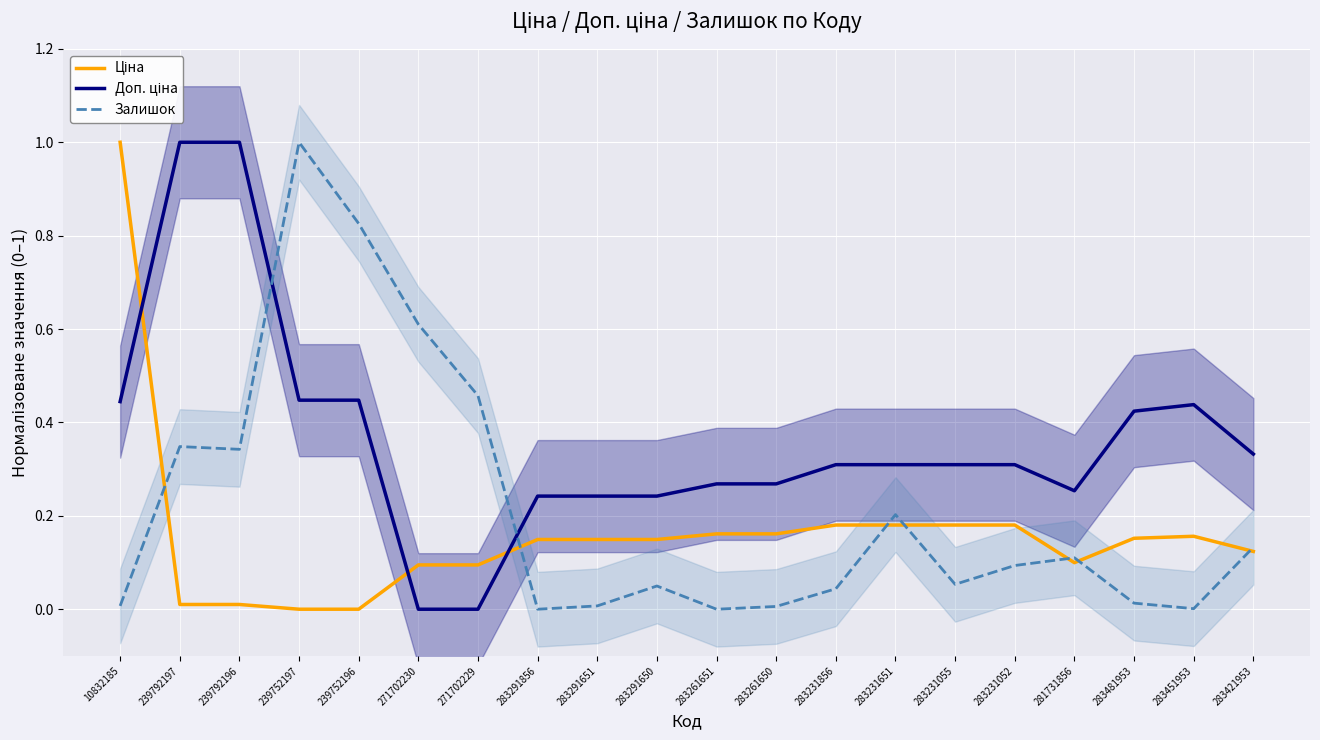

True or false: Доп. ціна has a value of 0.5 at 271702230.

False